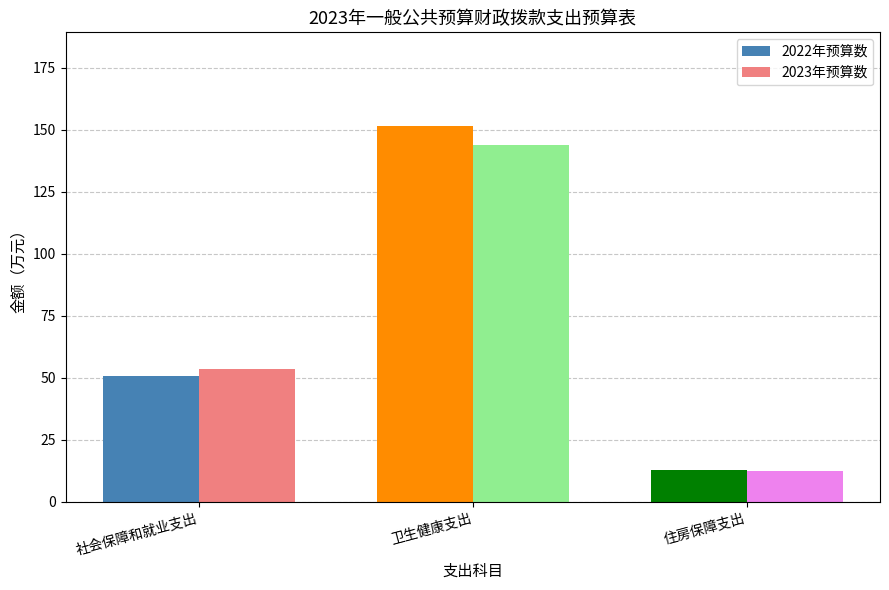

What is the spread (max minus min) of values at 住房保障支出?

0.1